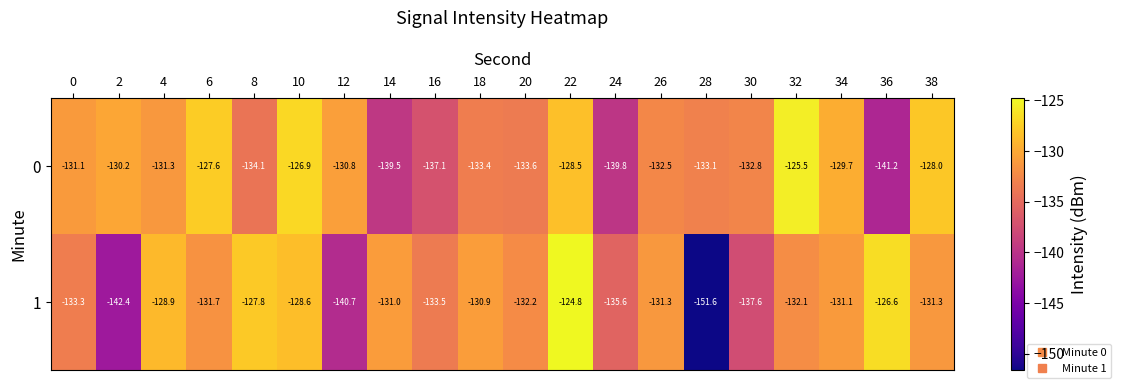

Which series has the largest total across all categories?

0